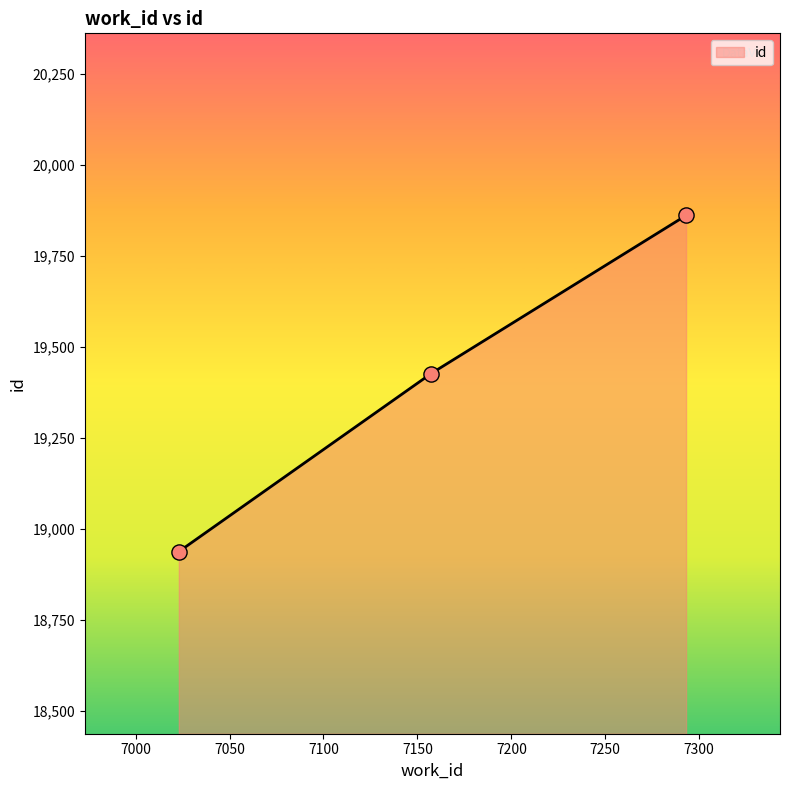

What is the change in value from 7023 to 7293?

+923